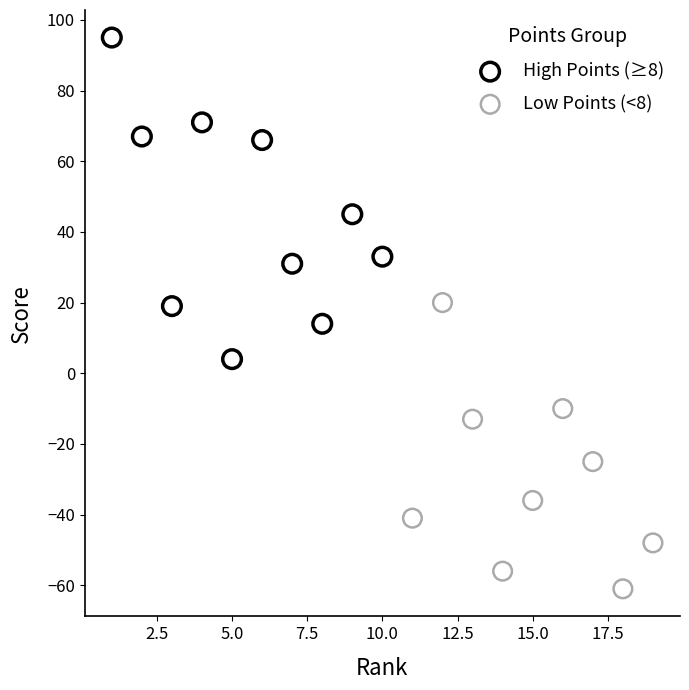

Which series reaches the maximum Y coordinate?

High Points (≥8)